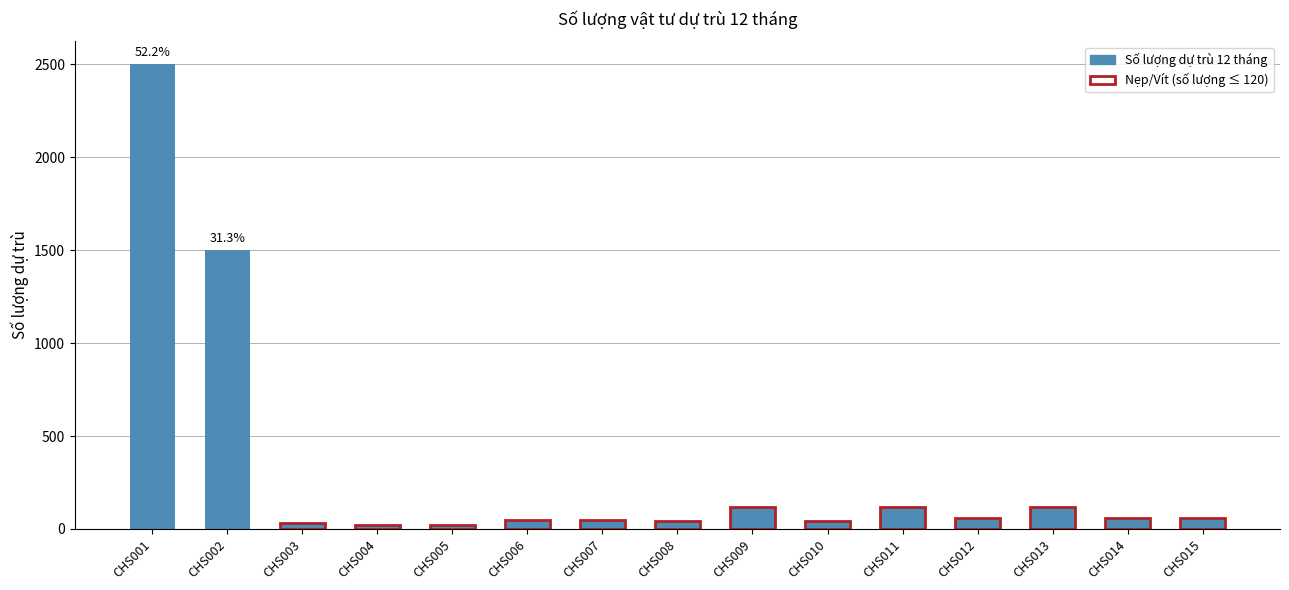

What is the maximum value shown in the chart?

2500